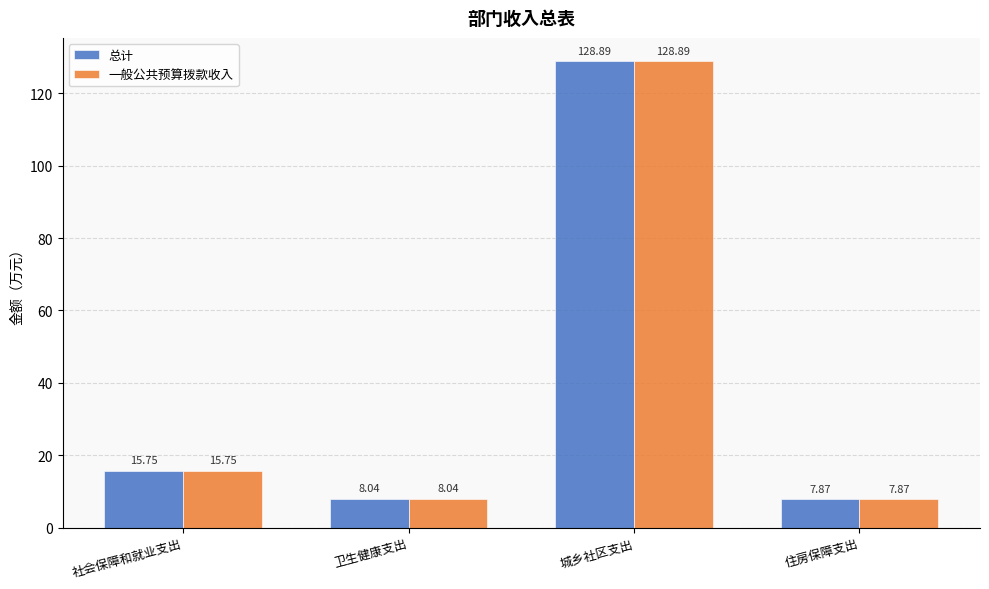

What is the highest value of the 总计 series?

128.9